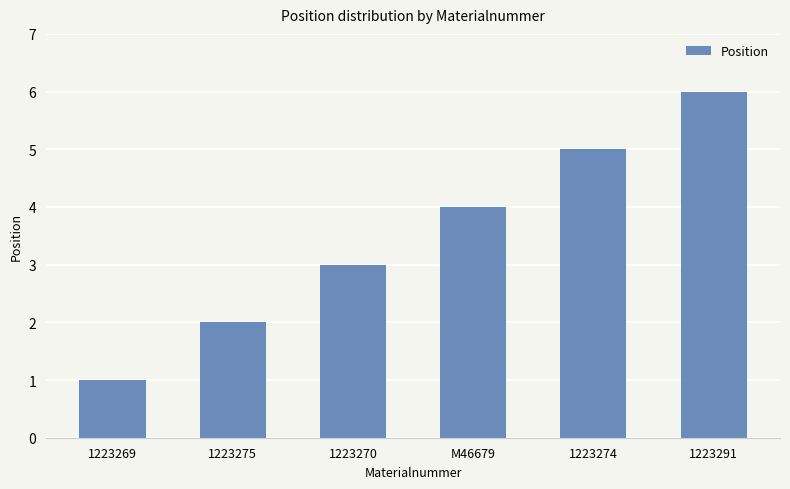

Between 1223270 and 1223291, which is larger?

1223291